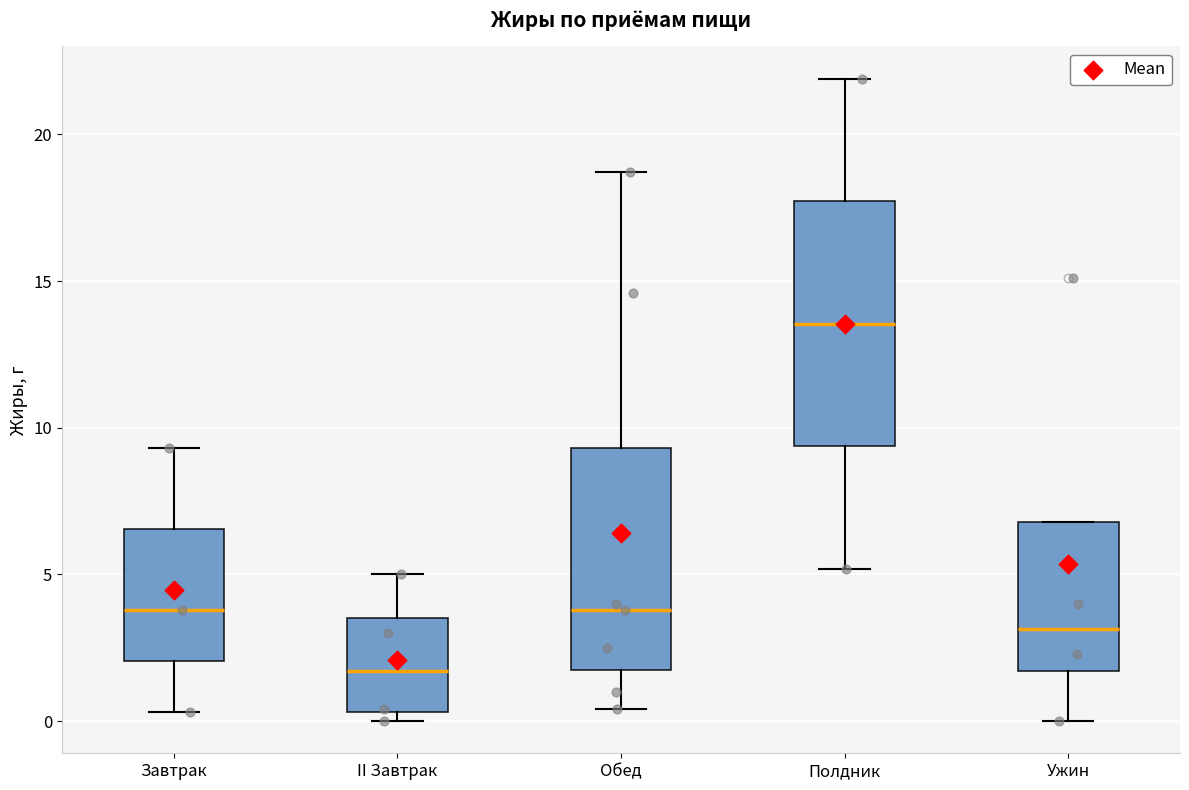

Where does the median line of the box for II Завтрак sit on the y-axis? The values are not printed on the chart, so give them approximately, as read against the axis.

1.5